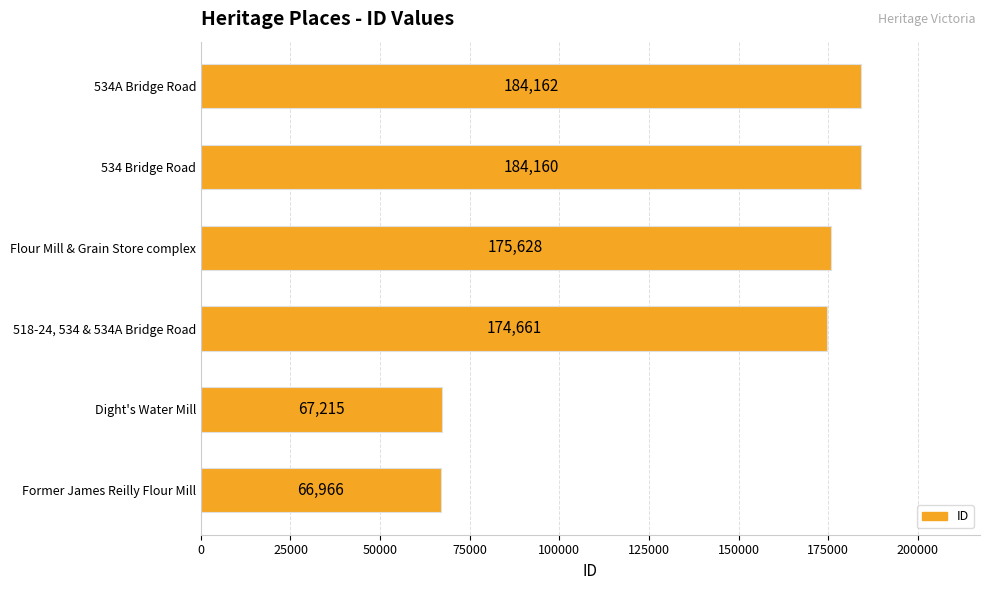

What is the change in value from Dight's Water Mill to 518-24, 534 & 534A Bridge Road?

+107446